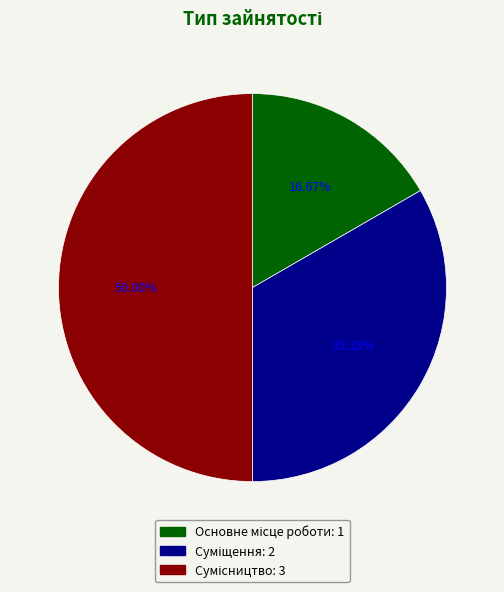

How many segments does this pie chart have?

3